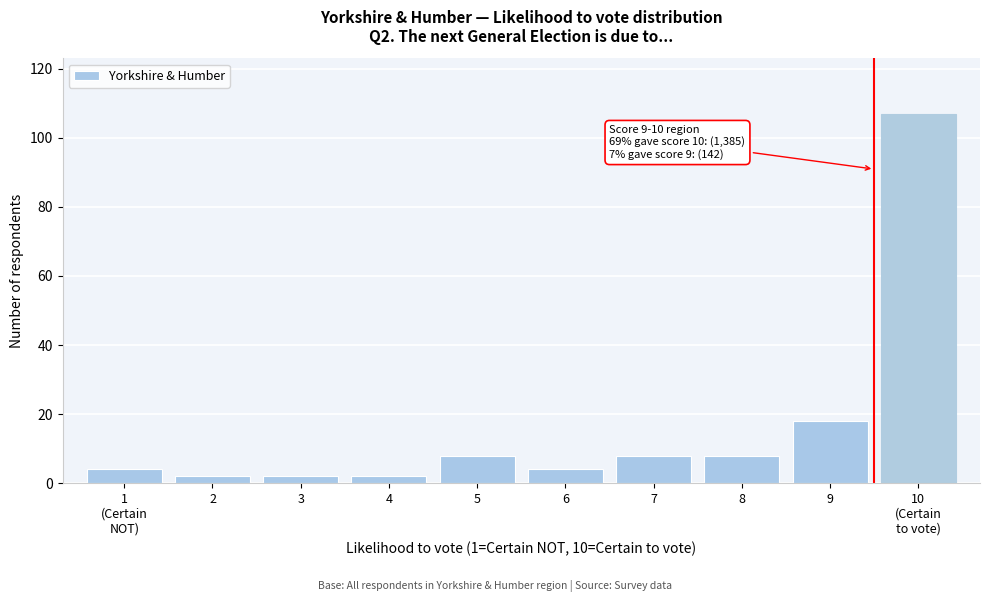

Reading left to right, list all the values displayed in this chart.

4	2	2	2	8	4	8	8	18	107